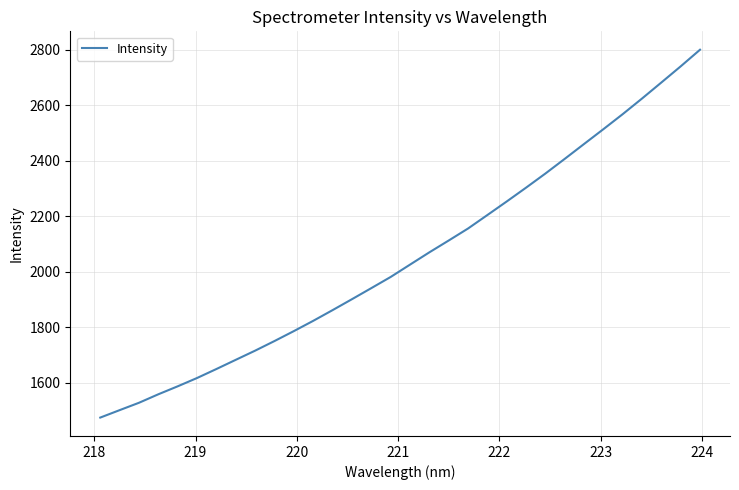

What is the smallest value displayed?

1473.5